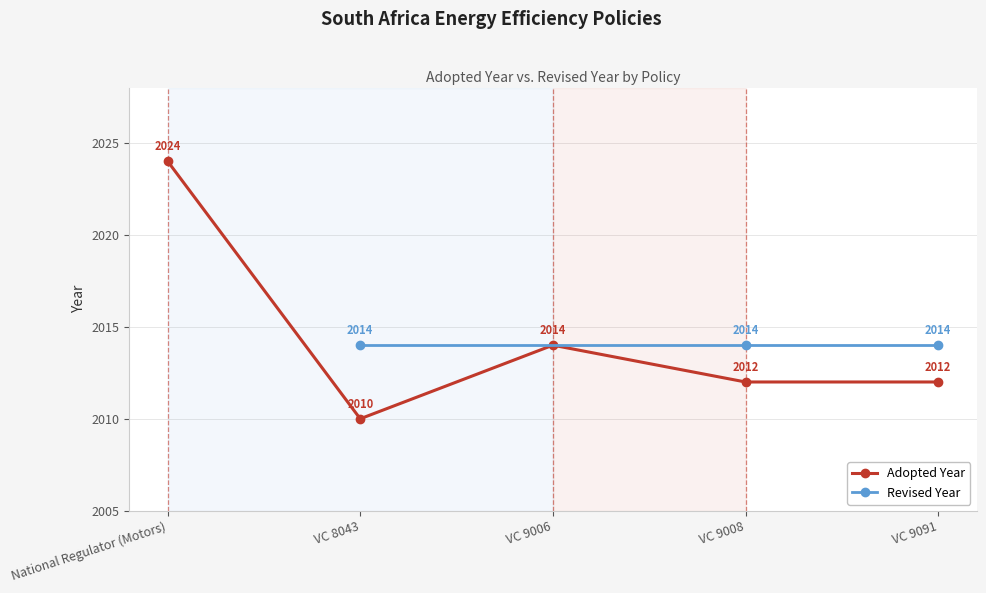

Rank the categories by value from lowest to highest.

VC 8043, VC 9008, VC 9091, VC 9006, National Regulator (Motors)